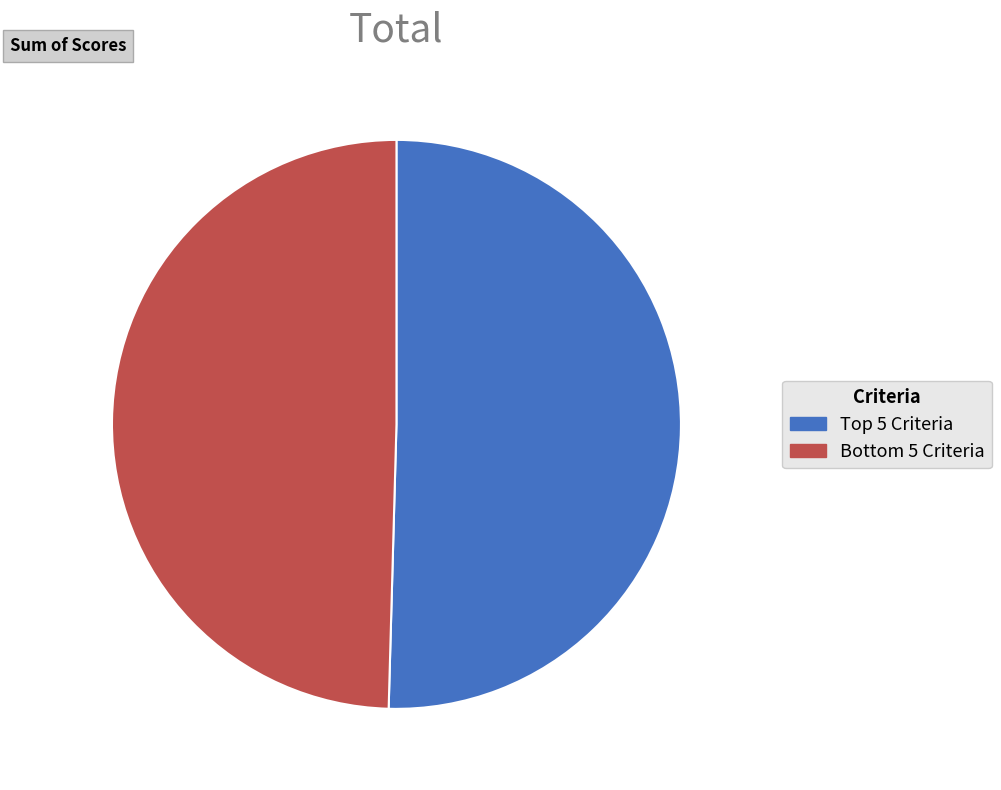

Rank the categories by value from highest to lowest.

Top 5 Criteria, Bottom 5 Criteria